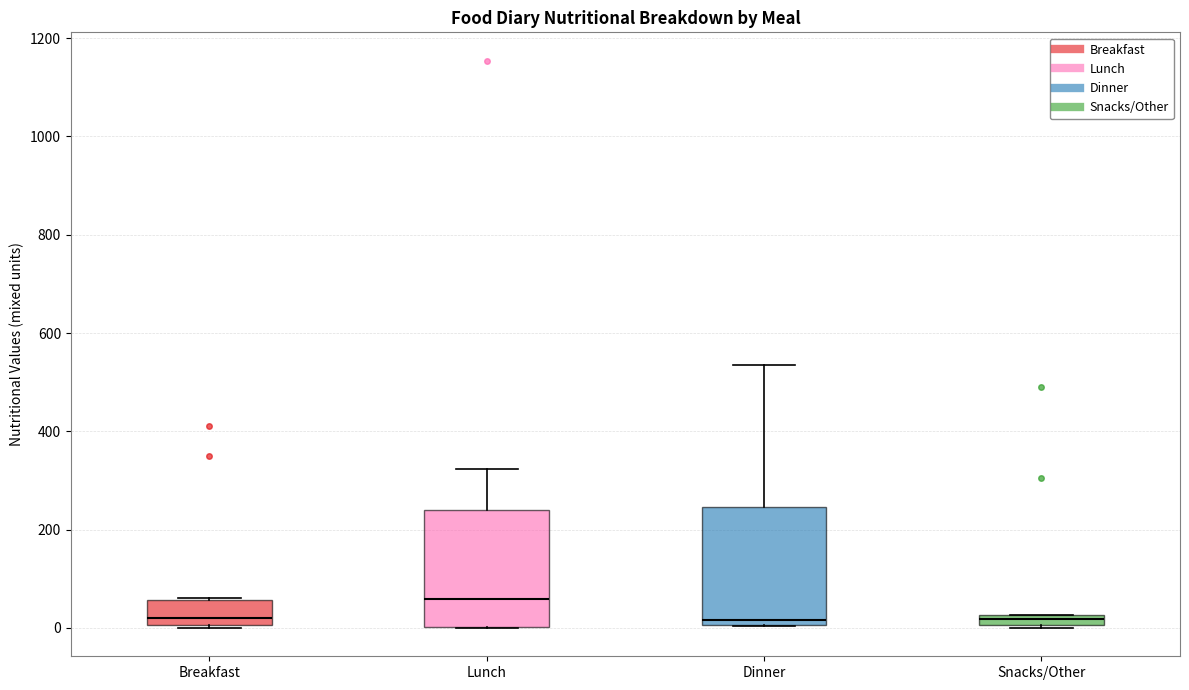

Where is the upper edge of the box for Dinner on the y-axis? The values are not printed on the chart, so give them approximately, as read against the axis.

240